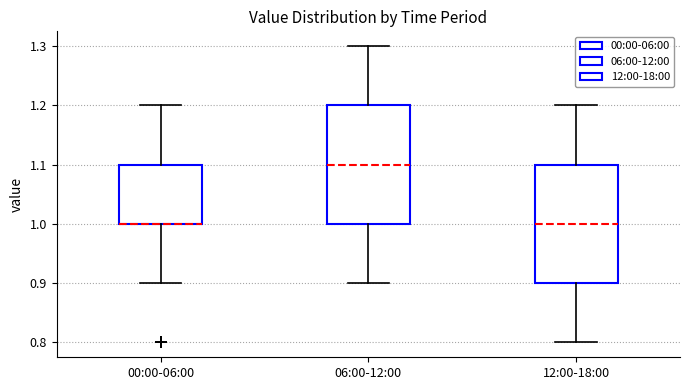

Reading left to right, read every box against the y-axis: the position of its median line, the range the box covers, and the ends of its whiskers. The values are not printed on the chart, so give them approximately, as read against the axis.

00:00-06:00: median 1.0 (drawn on the box's lower edge), box 1.0 to 1.1, whiskers 0.9 to 1.2
06:00-12:00: median 1.1, box 1.0 to 1.2, whiskers 0.9 to 1.3
12:00-18:00: median 1.0, box 0.9 to 1.1, whiskers 0.8 to 1.2